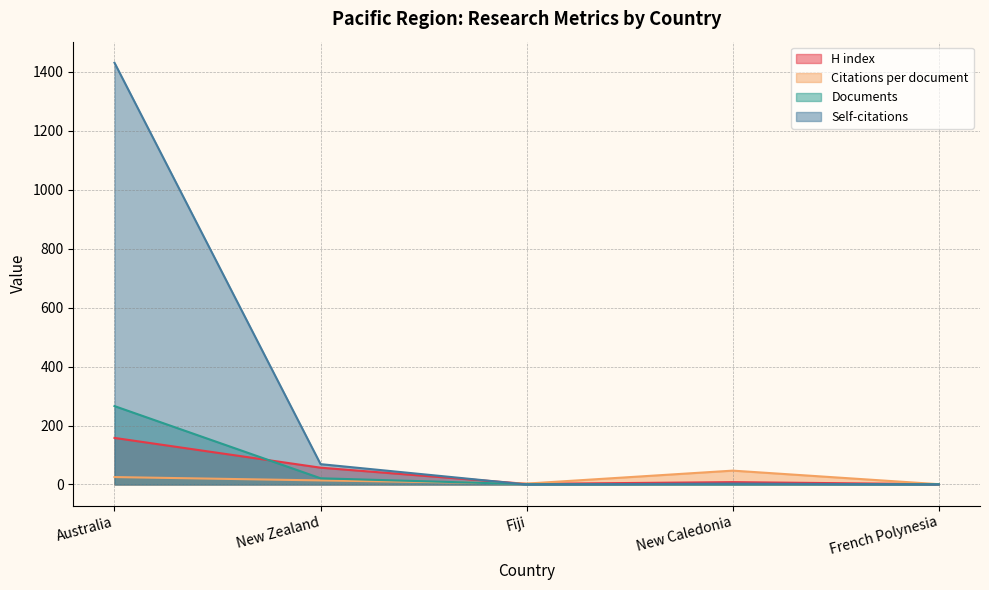

At which label is Citations closest to 715?

New Zealand